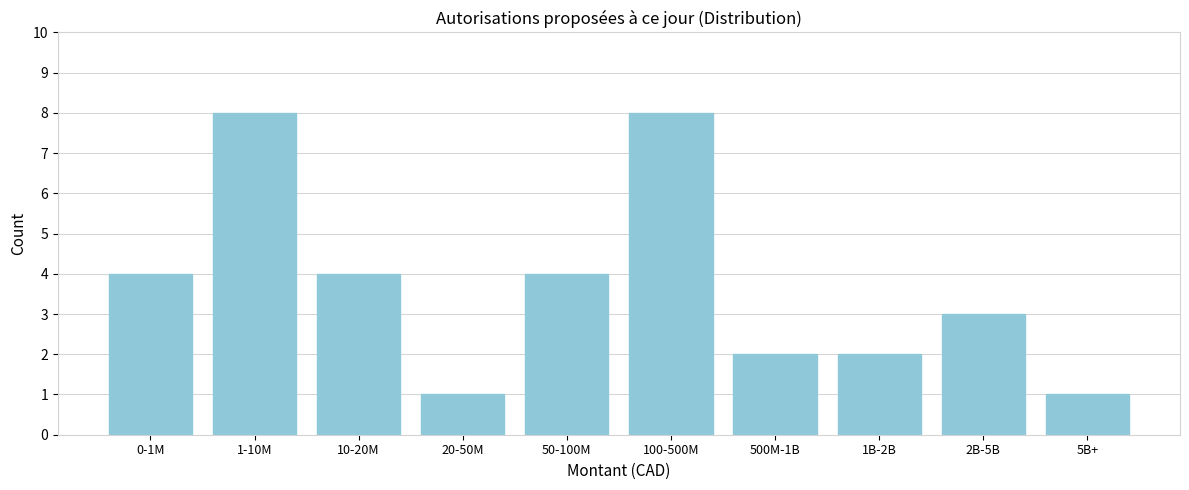

Reading right to left, transcribe all the data shown in this chart.

5B+=1	2B-5B=3	1B-2B=2	500M-1B=2	100-500M=8	50-100M=4	20-50M=1	10-20M=4	1-10M=8	0-1M=4